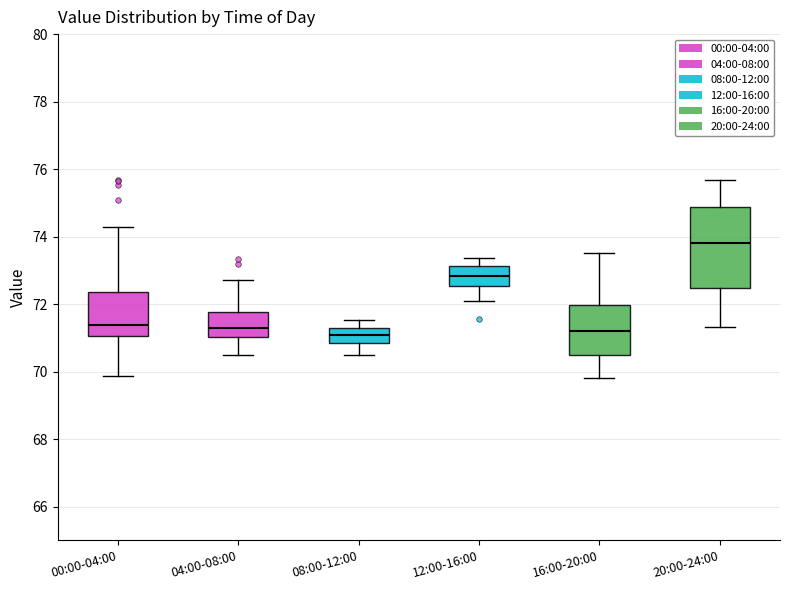

Which box is the tallest, from its lower edge to its upper edge?

20:00-24:00